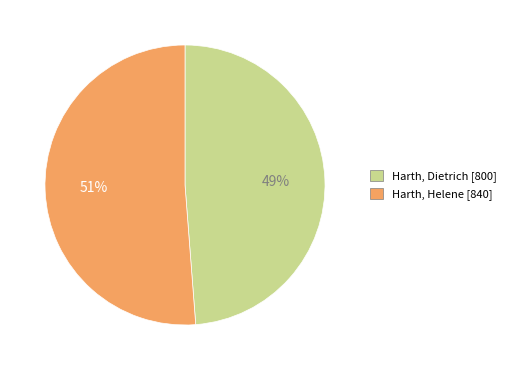

The Harth, Dietrich slice represents 49% of the pie. True or false?

True